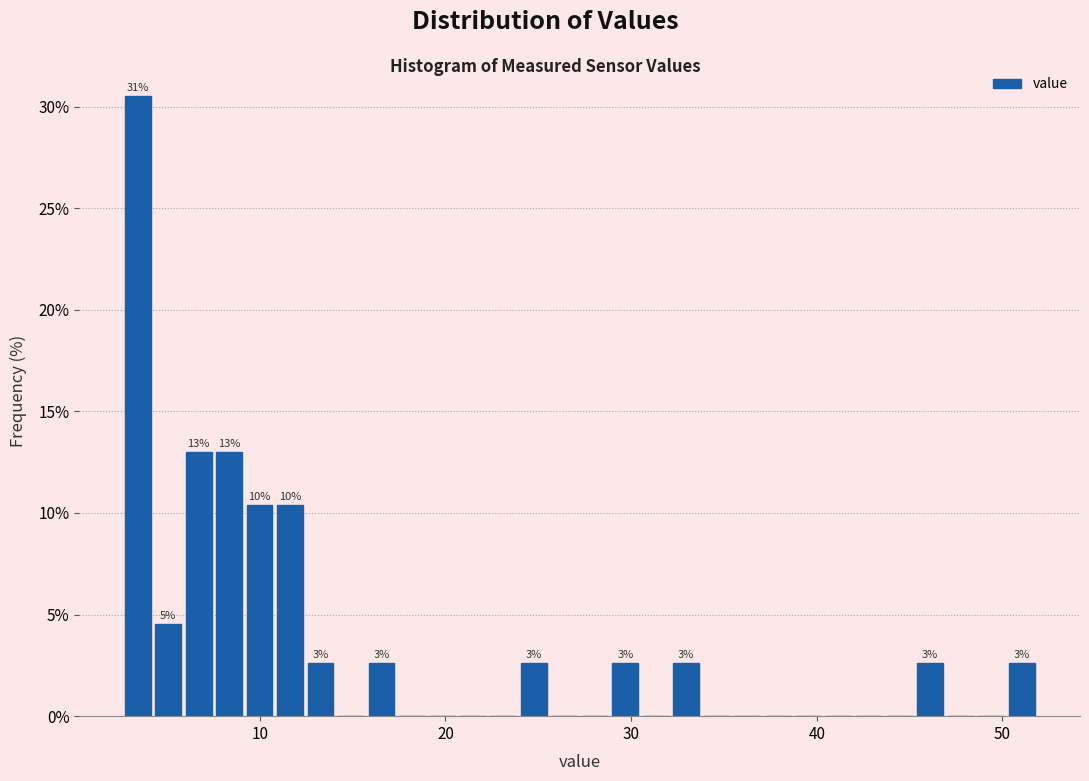

Read against the x-axis, roughly where is the centre of the tallest bar?

3